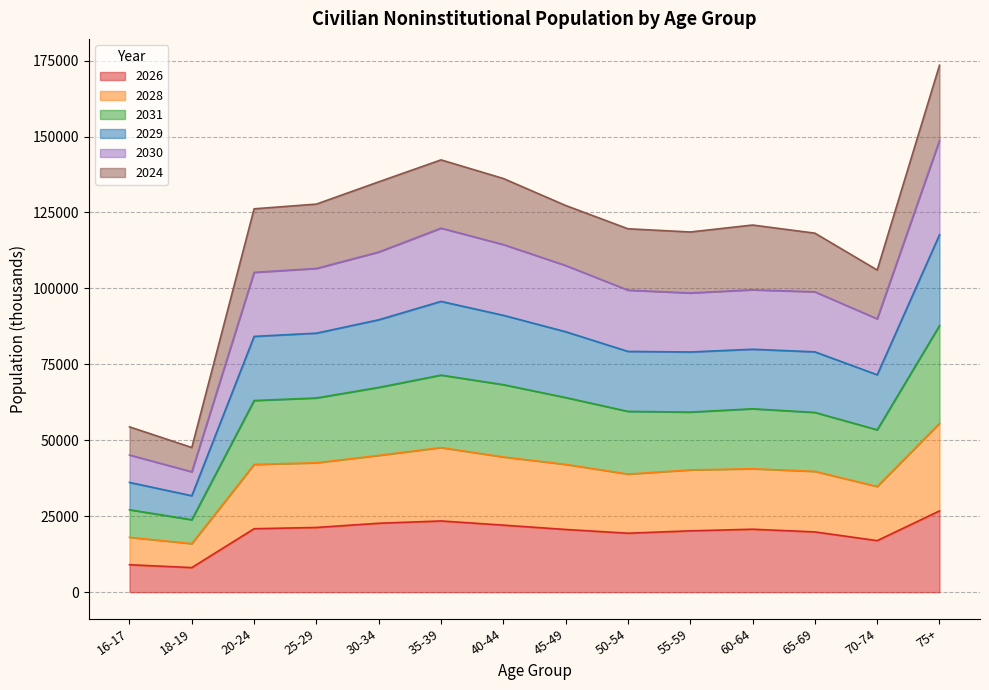

What is the total value across all series at 60-64?

120858